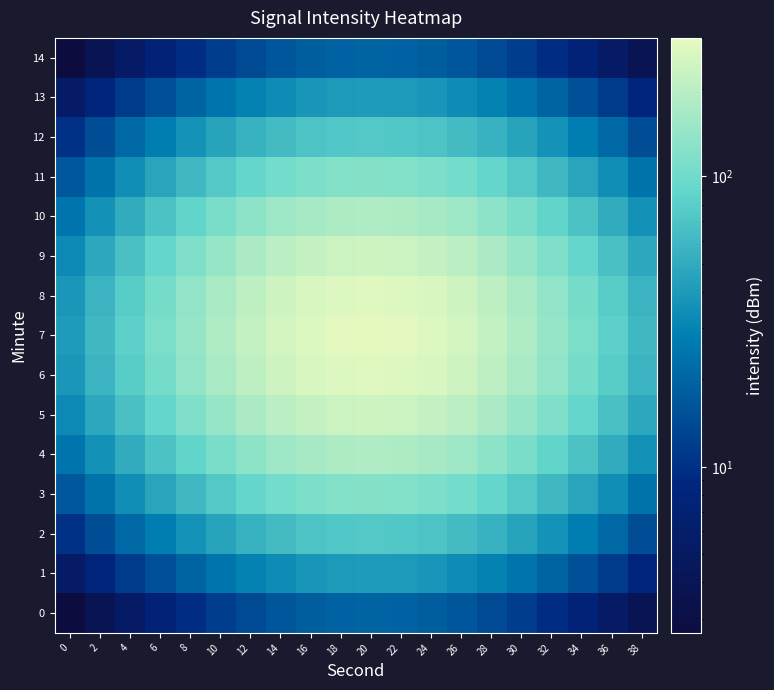

Rank the series at 8 from lowest to highest value.

0, 14, 1, 13, 2, 12, 3, 11, 4, 10, 5, 9, 6, 8, 7